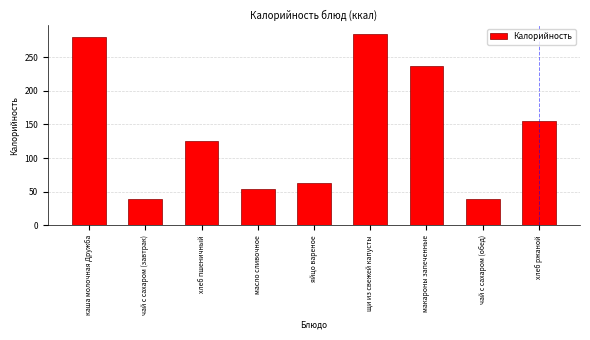

Reading left to right, what are all the values shown in this chart?

каша молочная Дружба=280.1	чай с сахаром (завтрак)=40.0	хлеб пшеничный=125.1	масло сливочное=54.9	яйцо вареное=63.0	щи из свежей капусты=284.0	макароны запеченные=236.8	чай с сахаром (обед)=40.0	хлеб ржаной=155.0